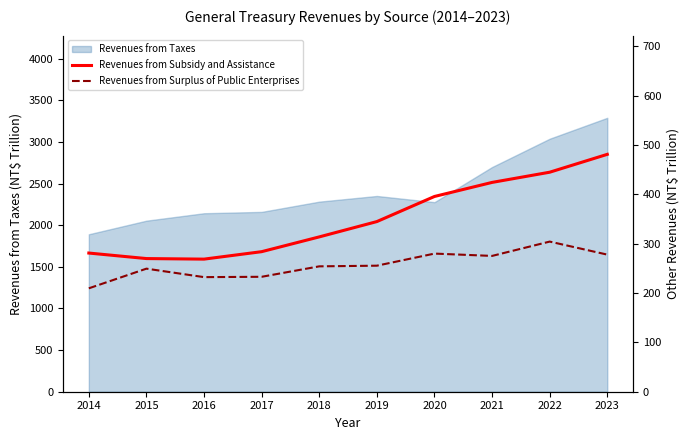

The Revenues from Taxes series shows 669.8 at 2022. True or false?

False